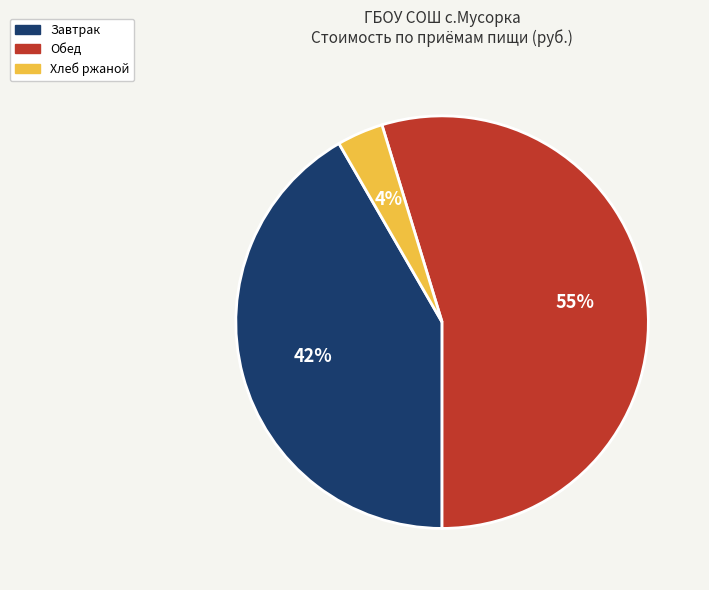

Does any single category account for the majority?

Yes